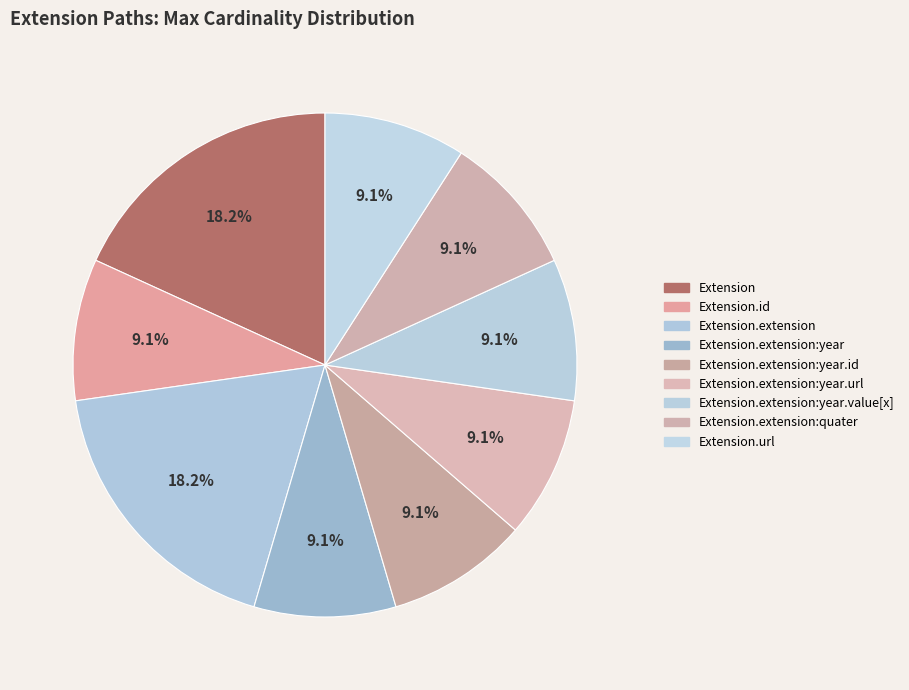

How many segments does this pie chart have?

9